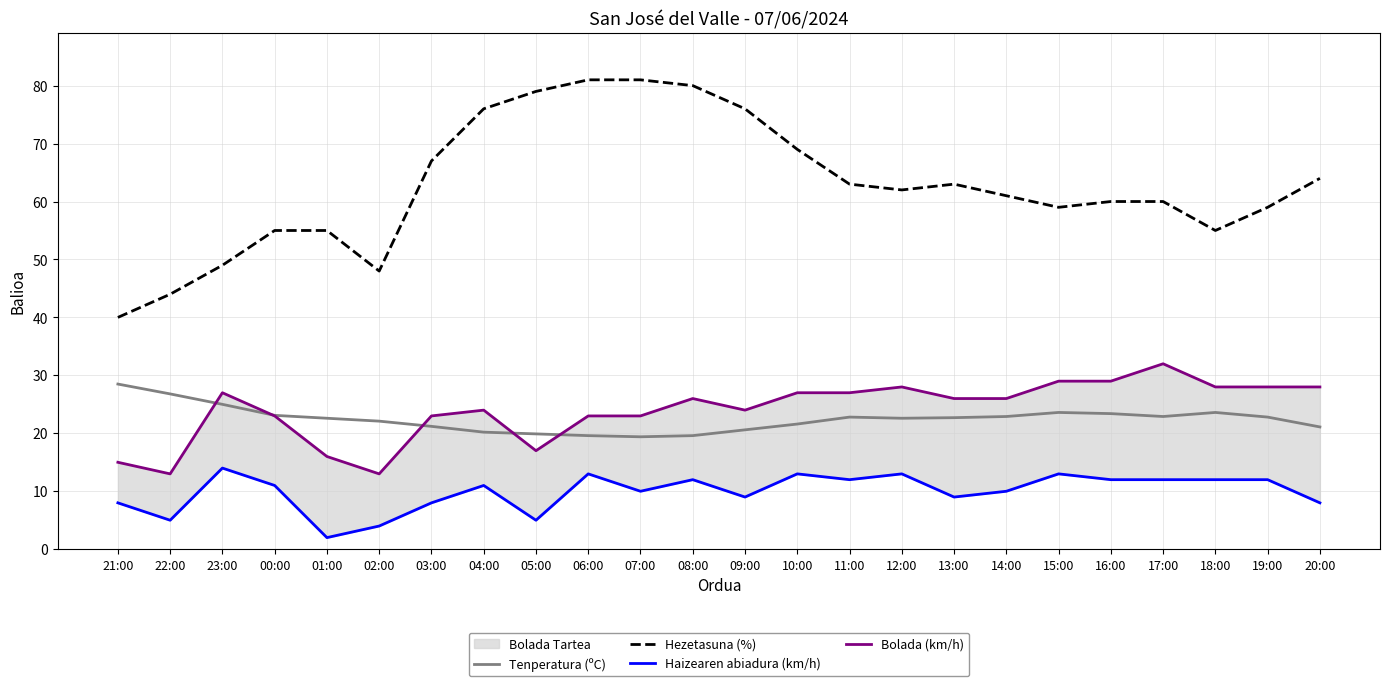

Which series has the largest range (max minus min)?

Hezetasuna (%)